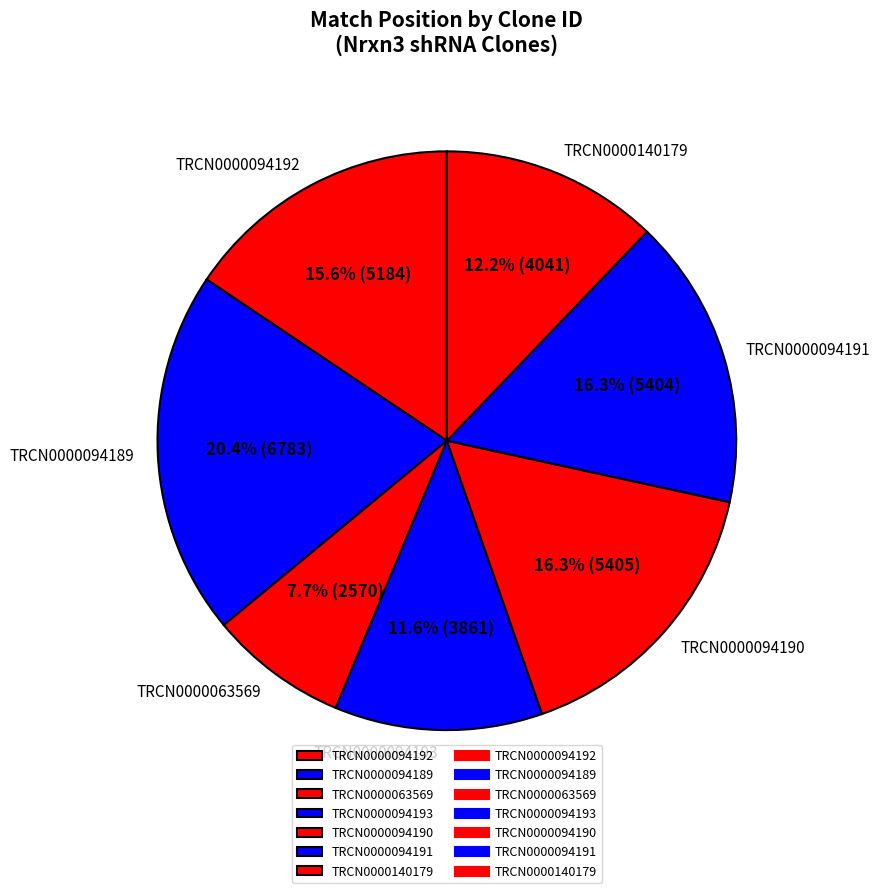

Is the sum of TRCN0000094189 and TRCN0000094191 greater than half?

No